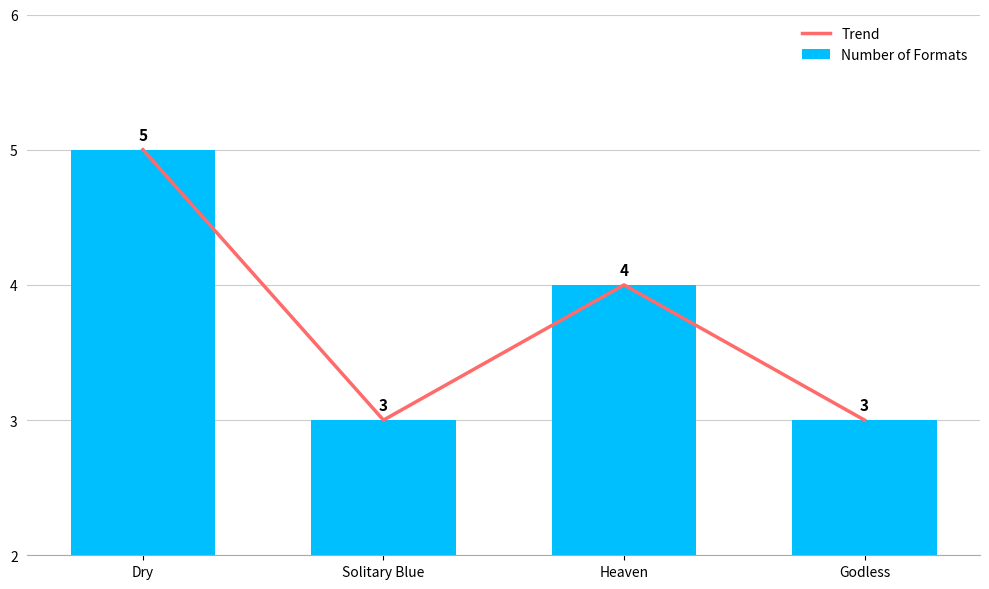

Is the value of Trend at Solitary Blue greater than the value of Number of Formats at Heaven?

No